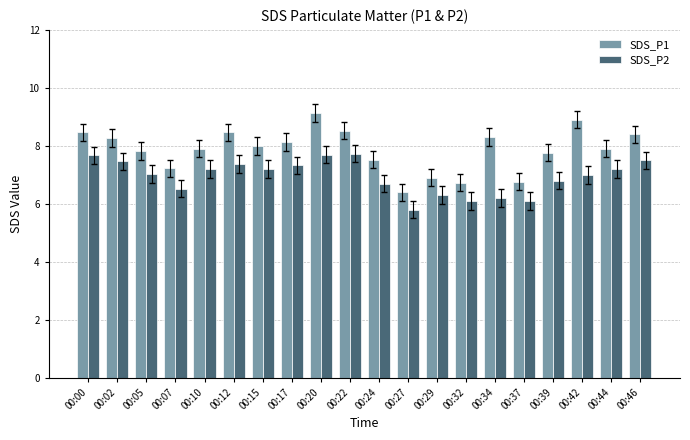

What is the value of the SDS_P1 bar at the 6th from the left?

8.5